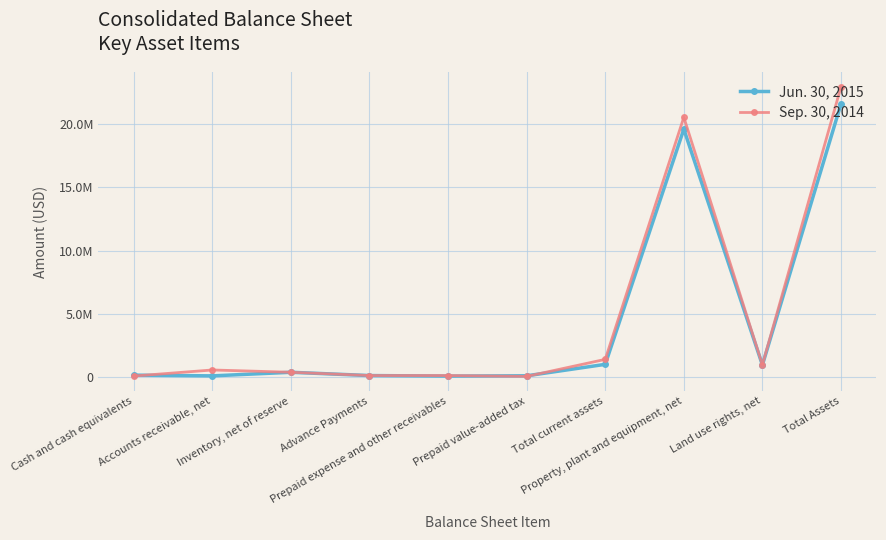

What is the sum of all Jun. 30, 2015 values?

44226002